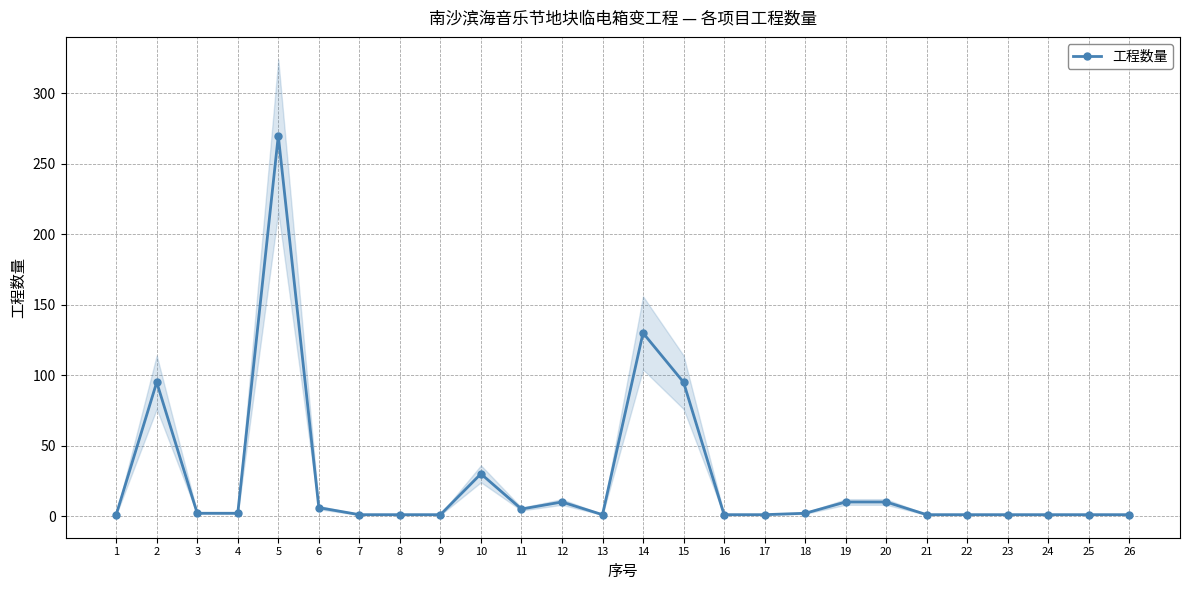

What is the ratio of the value at 20 to the value at 26?

10.0